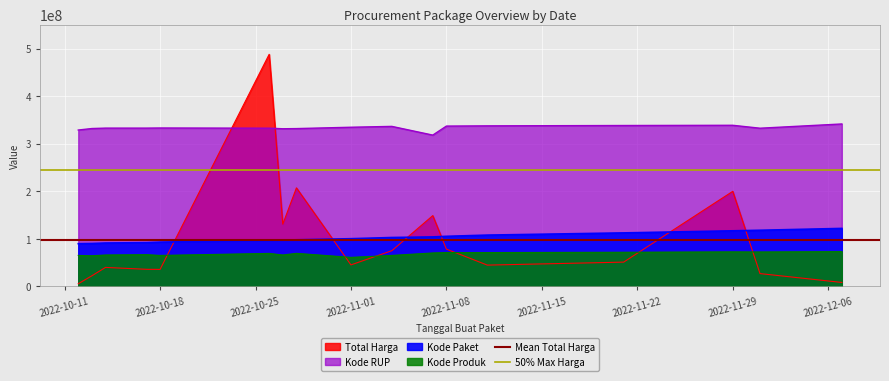

At which label does 50% Max Harga reach its minimum?

2022-10-11